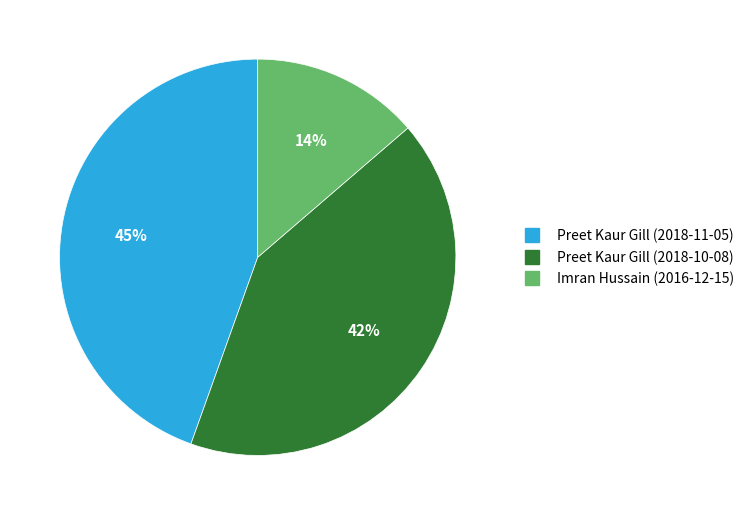

Rank the categories by value from lowest to highest.

Imran Hussain (2016-12-15), Preet Kaur Gill (2018-10-08), Preet Kaur Gill (2018-11-05)